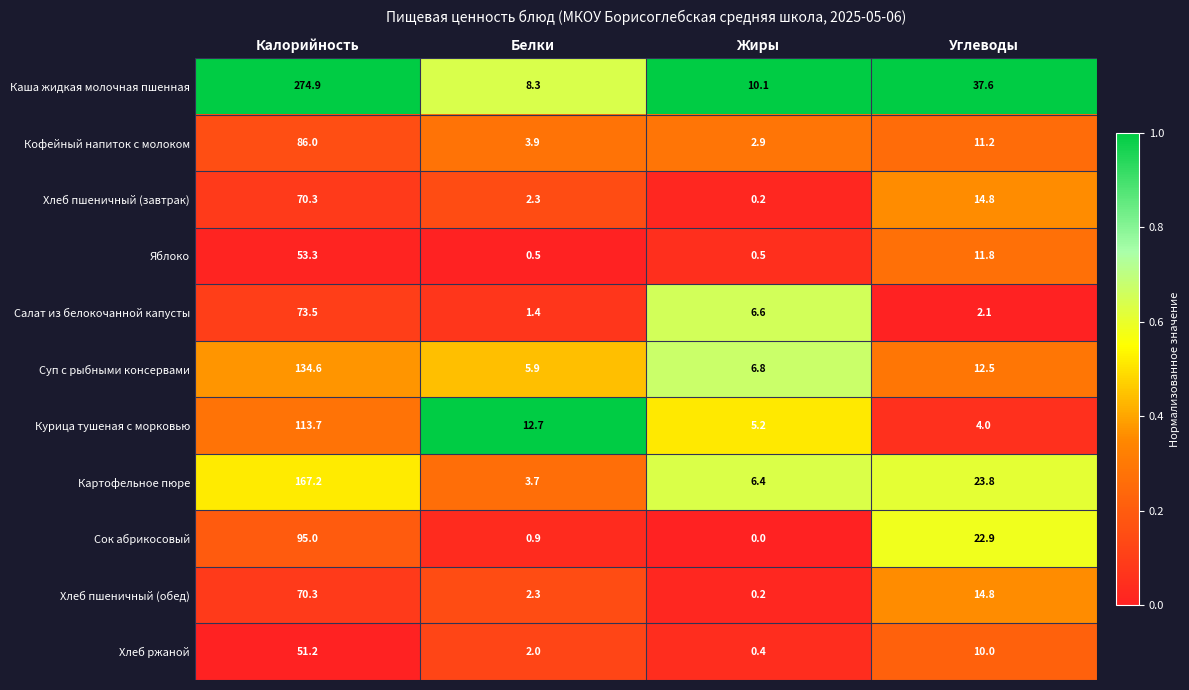

How many data points in Яблоко are less than 11?

2